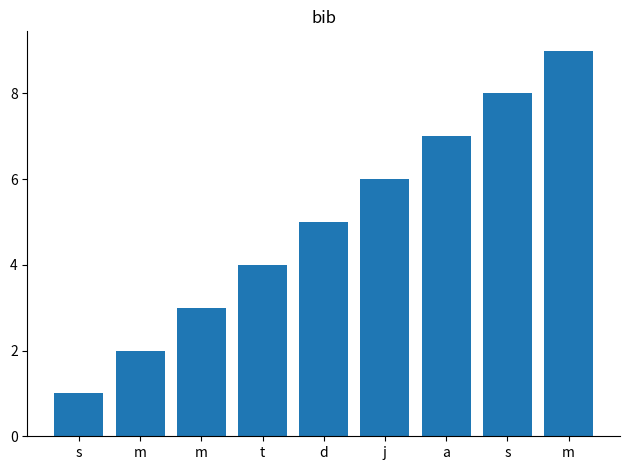

At which label does the data first exceed 5?

j